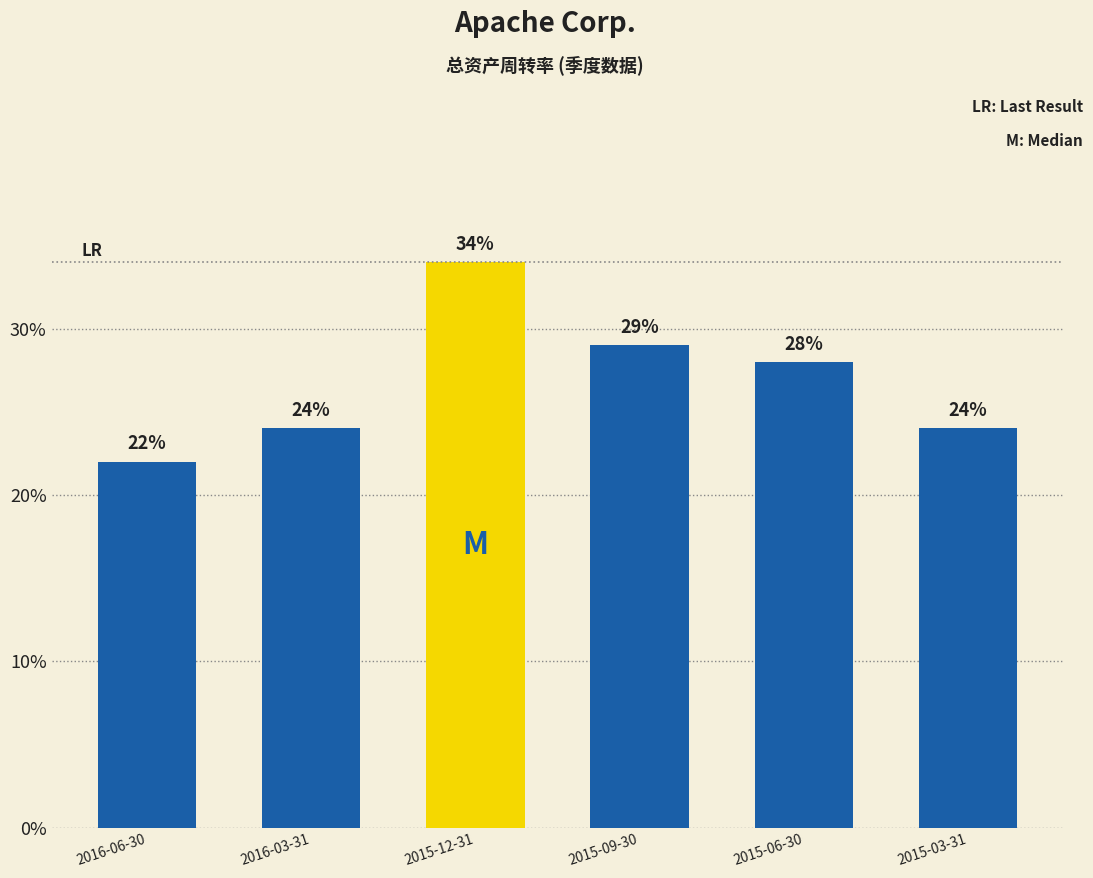

Are the bars horizontal?

No